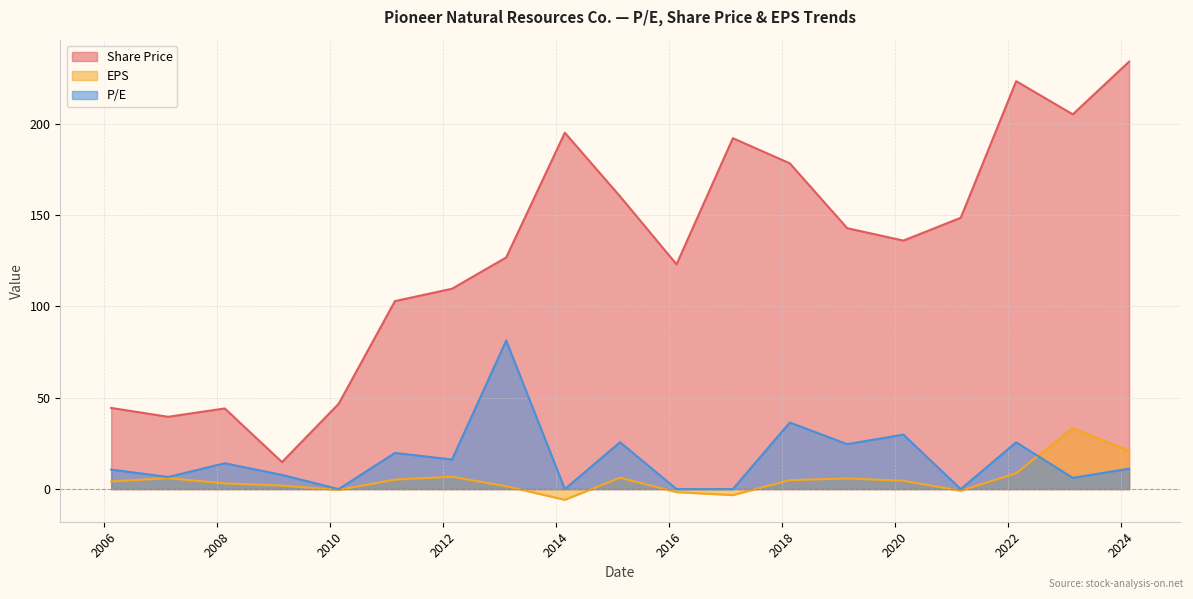

Read the EPS value at 2020-02-24.

4.6